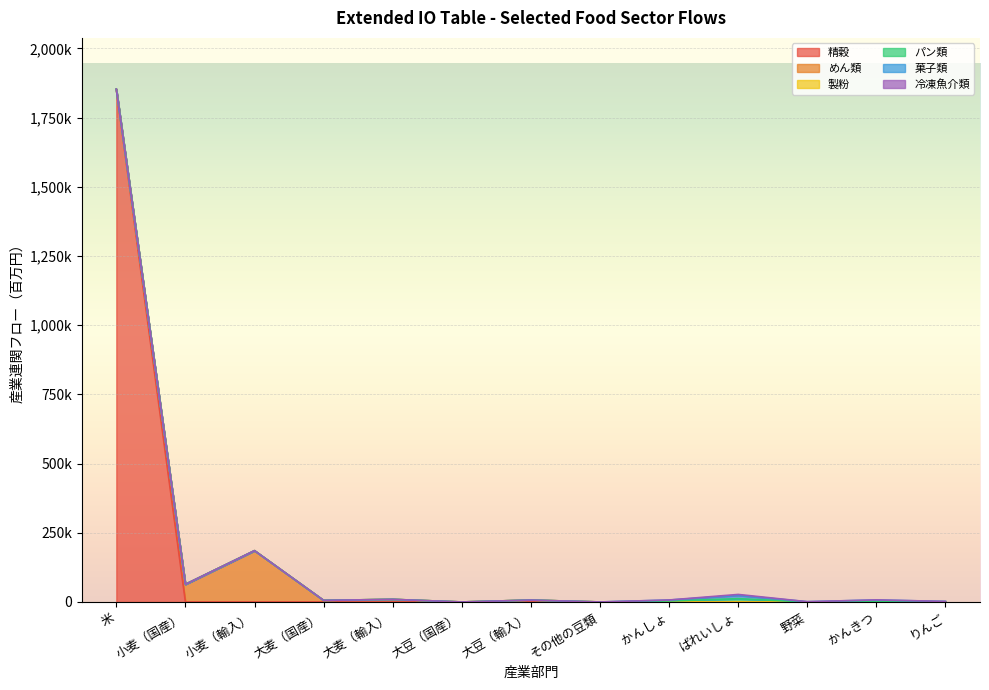

True or false: 冷凍魚介類 has a value of 0 at 6.

True